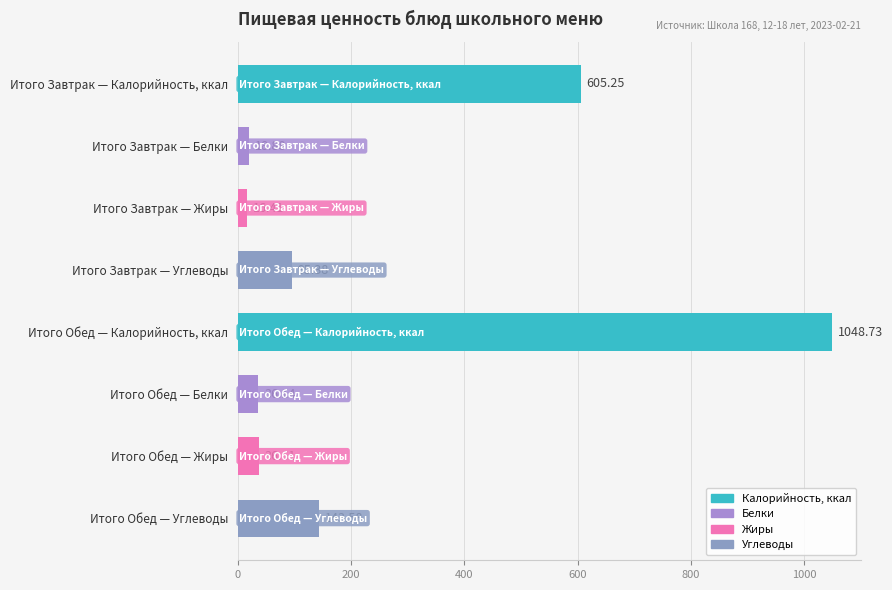

What is the sum of the values at Итого Обед — Углеводы and Итого Обед — Калорийность, ккал?

1192.3